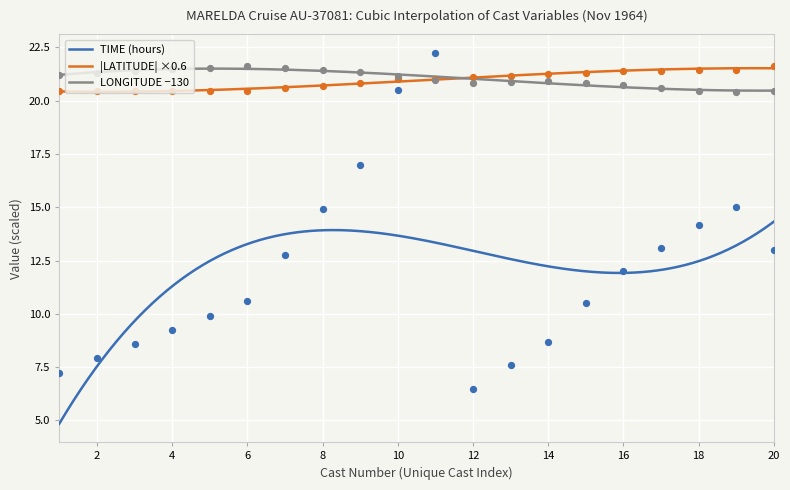

What is the minimum value for TIME (hours)?

4.9